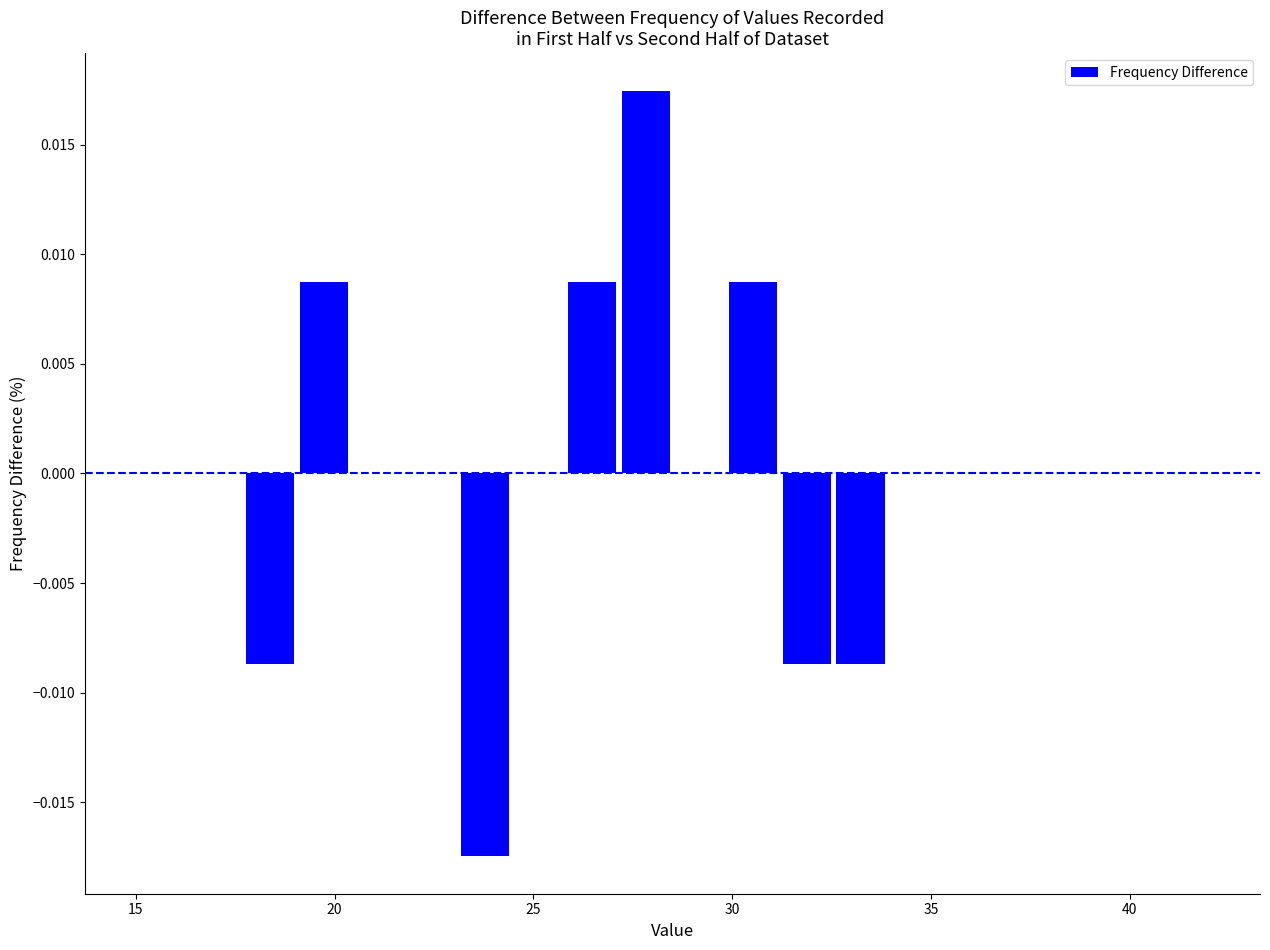

Read against the x-axis, roughly where is the centre of the tallest bar?

28.0